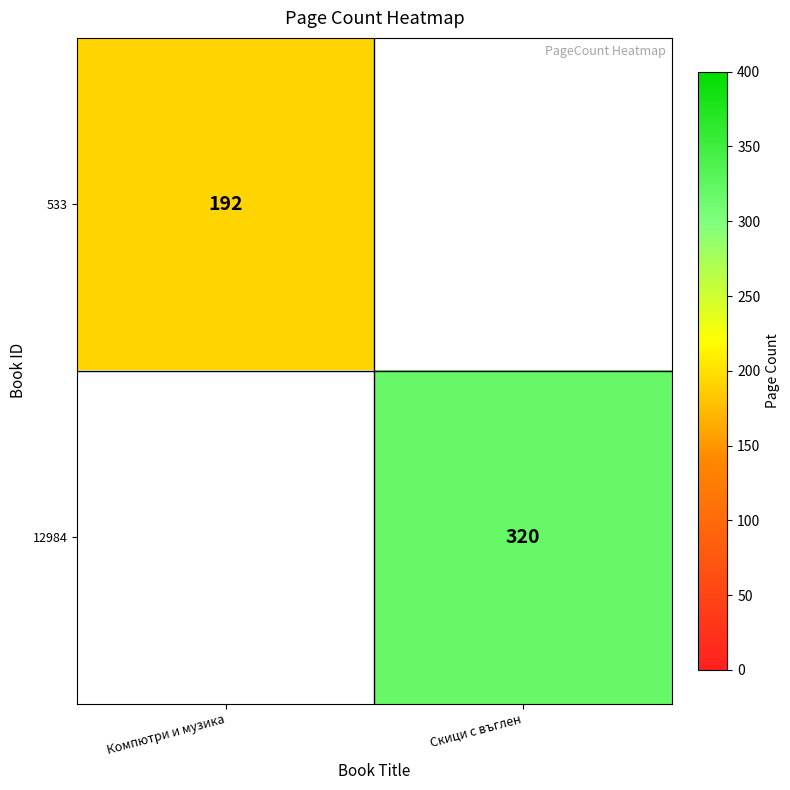

Is it true that 12984 equals 524 at Скици с въглен?

False